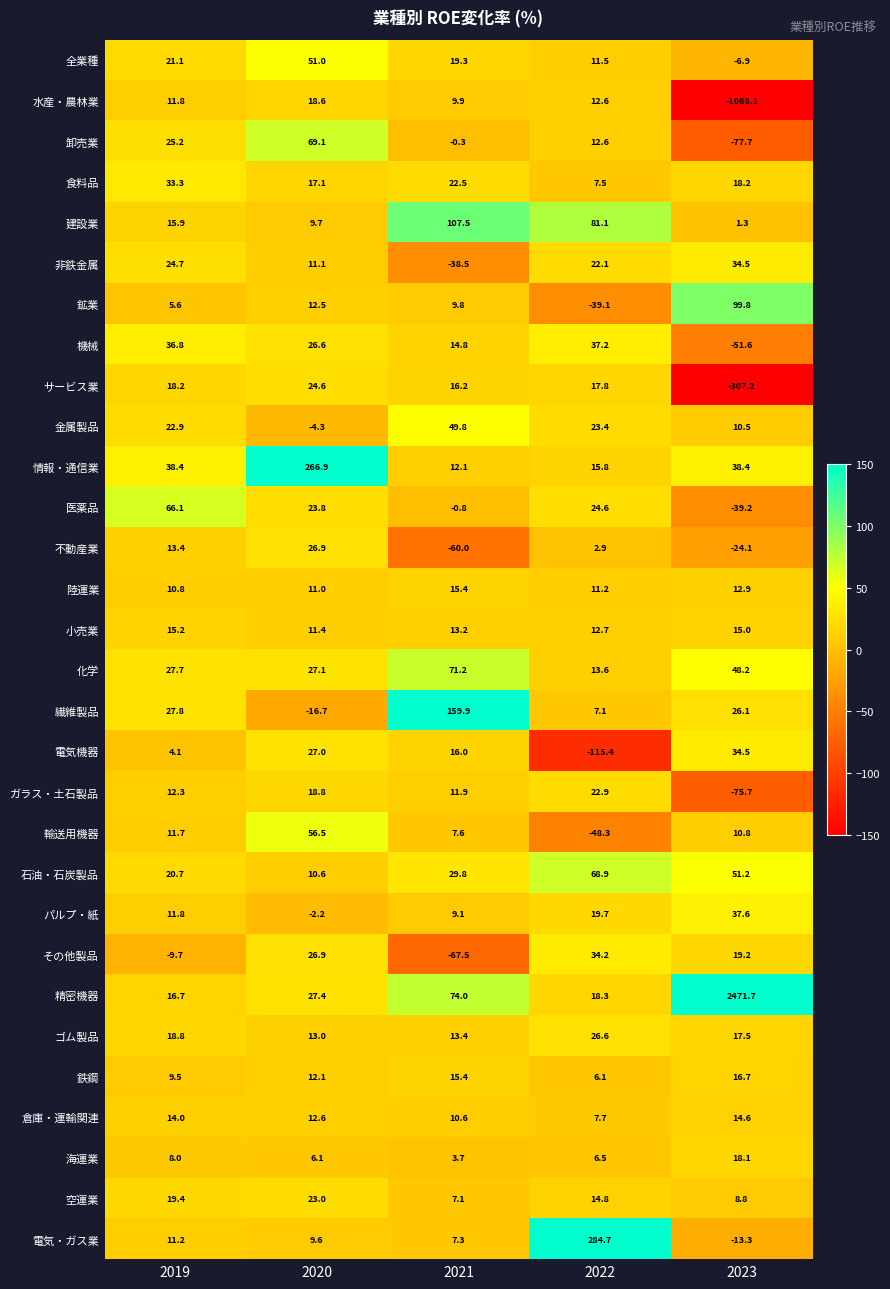

Which series has the widest spread of values?

精密機器